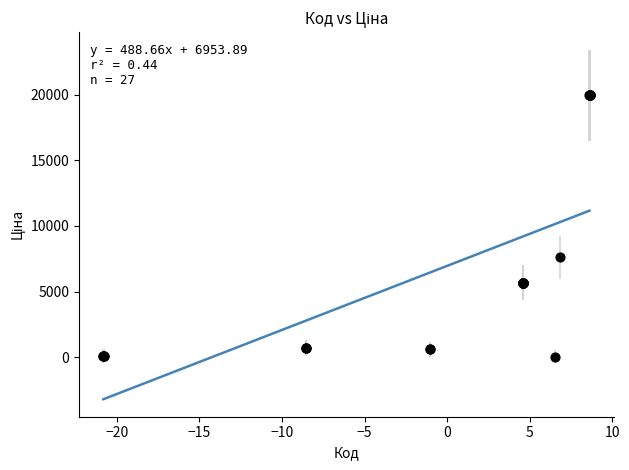

What Y value in the scatter plot is closest to 9998?

7596.5